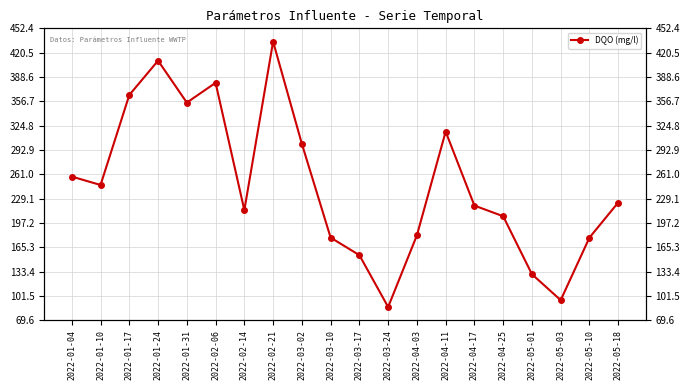

What value does the data have at 2022-05-01, to the nearest 10?

130